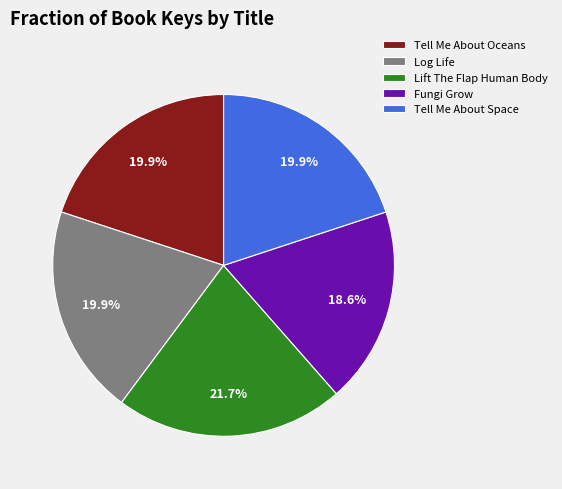

How many slices are in this pie chart?

5